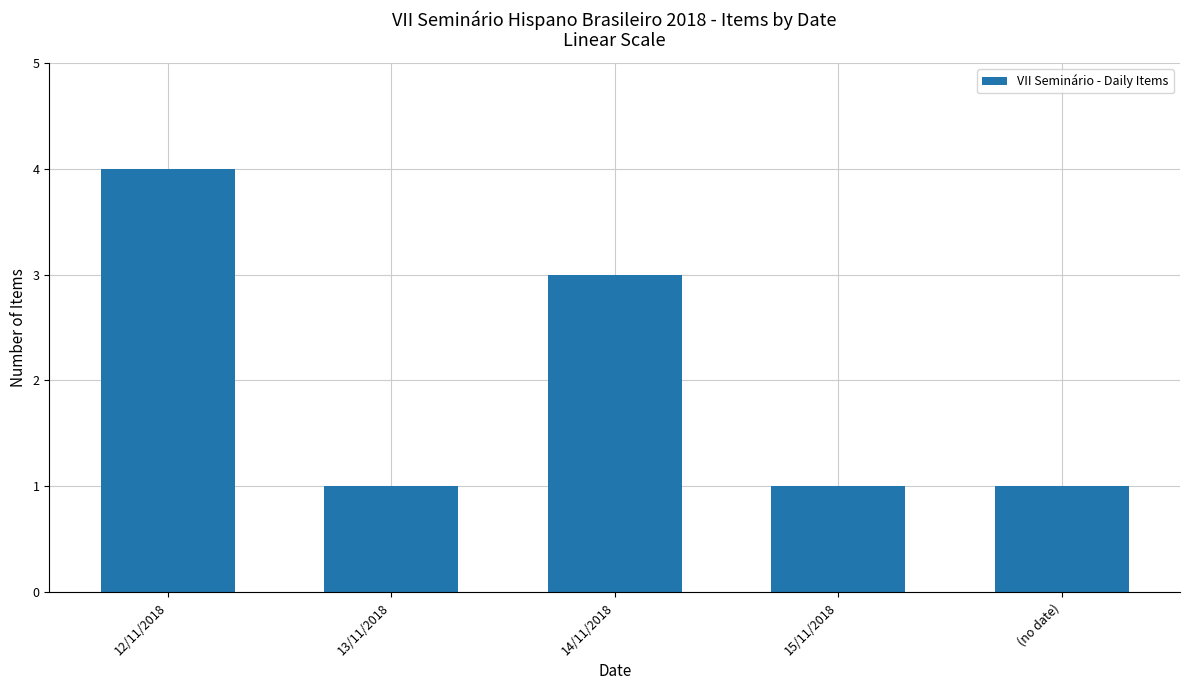

What is the sum of all values?

10